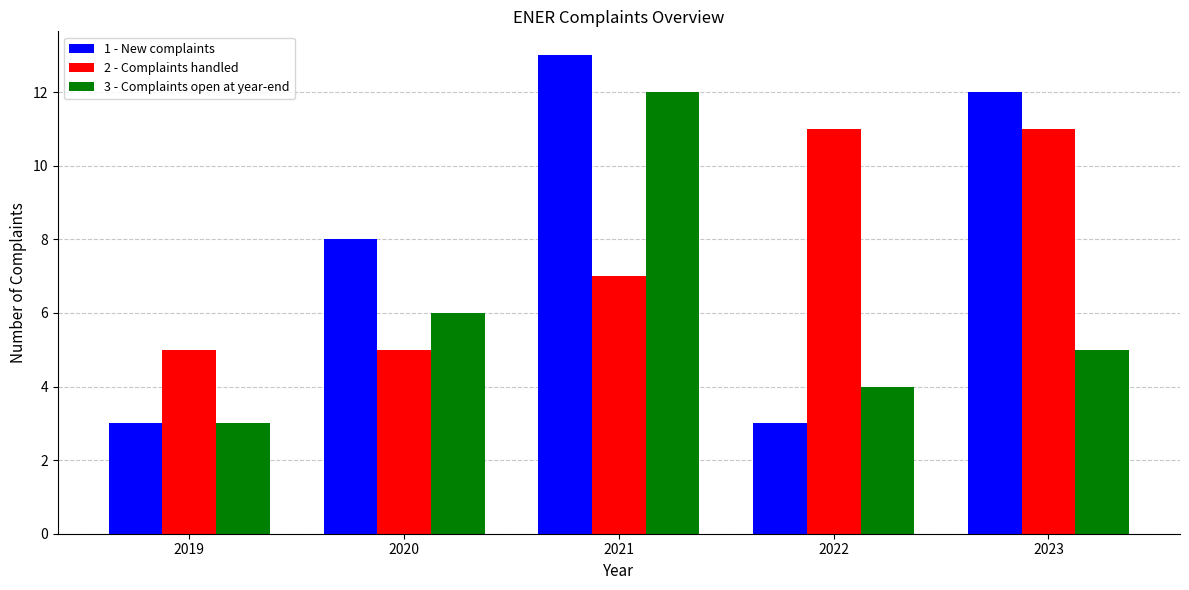

At how many categories does at least one series exceed 7?

4